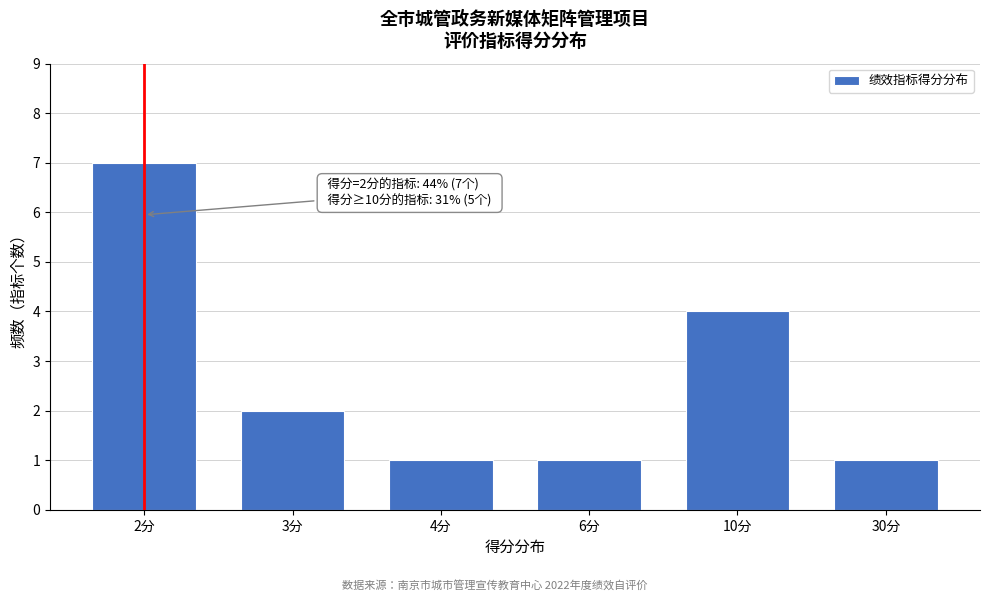

Reading left to right, list all the values displayed in this chart.

7	2	1	1	4	1